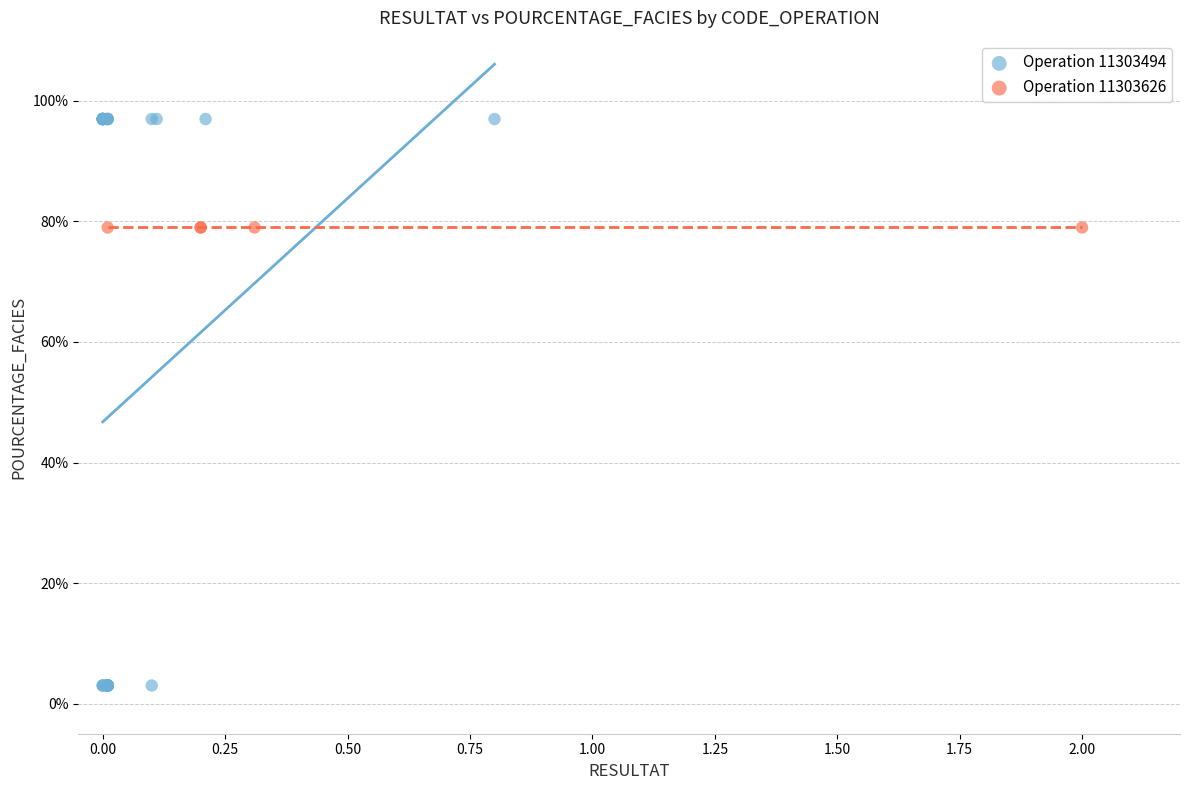

Which series contains the lowest Y value?

Operation 11303494